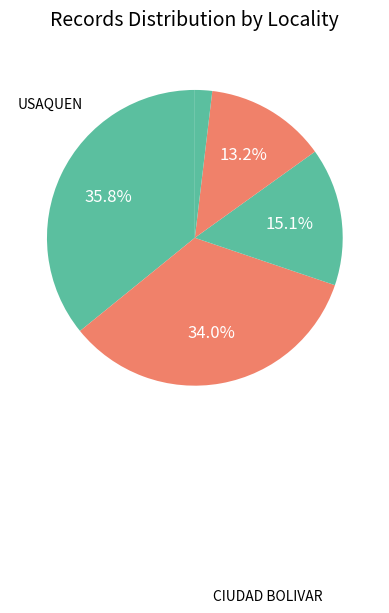

How many slices are in this pie chart?

5